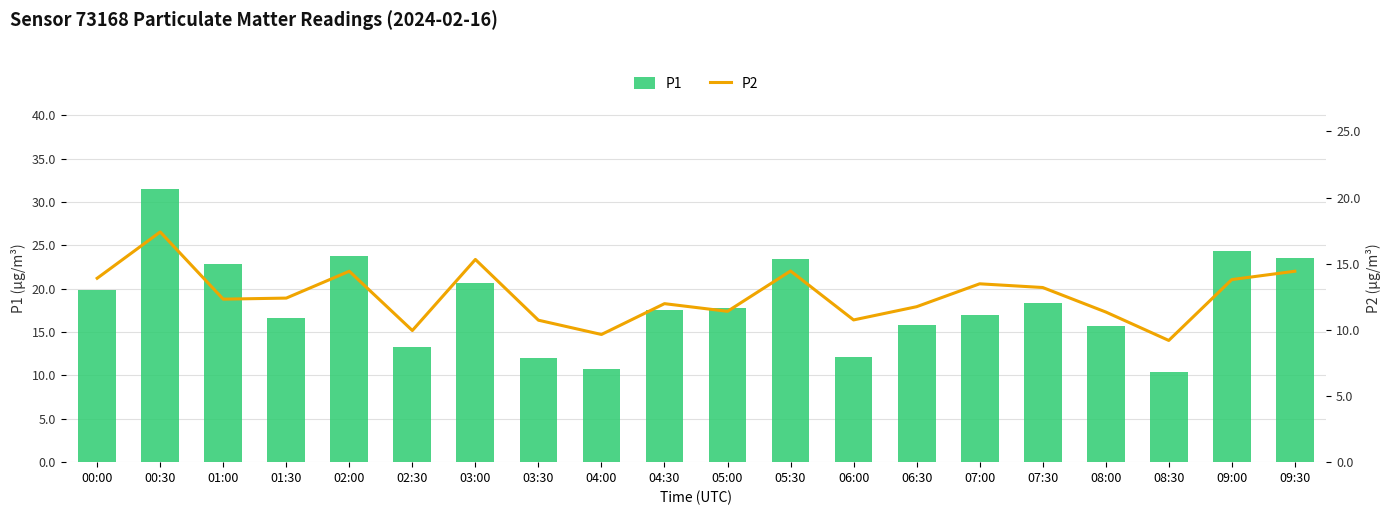

Is it true that P1 equals 15.5 at 09:00?

False